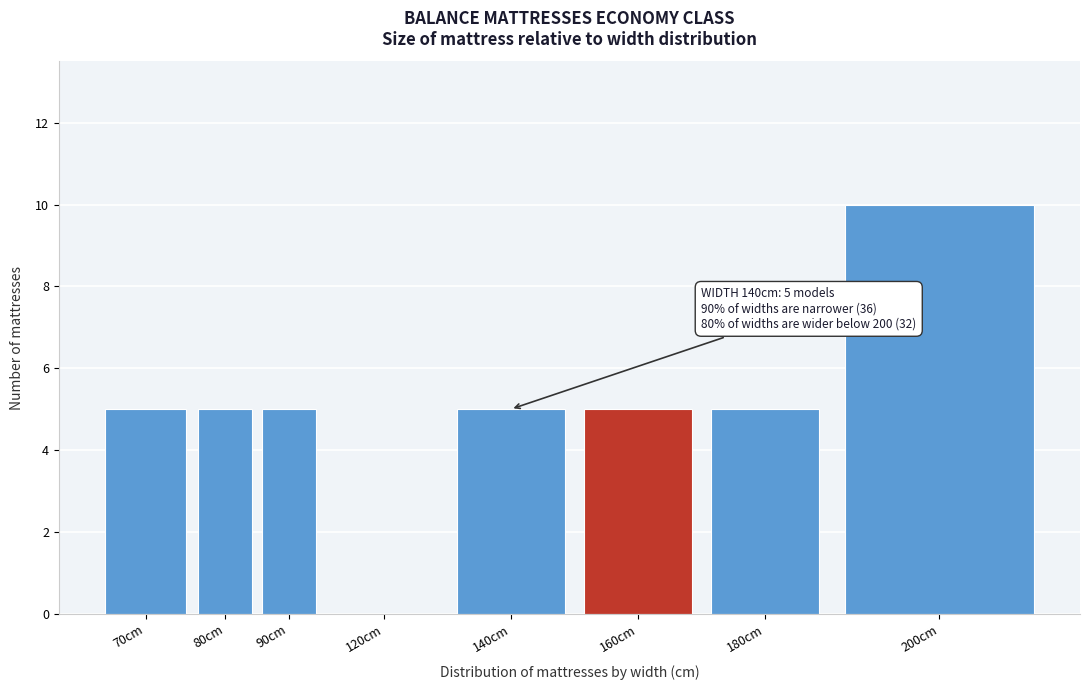

Reading right to left, list all the values displayed in this chart.

200cm=10	180cm=5	160cm=5	140cm=5	120cm=0	90cm=5	80cm=5	70cm=5